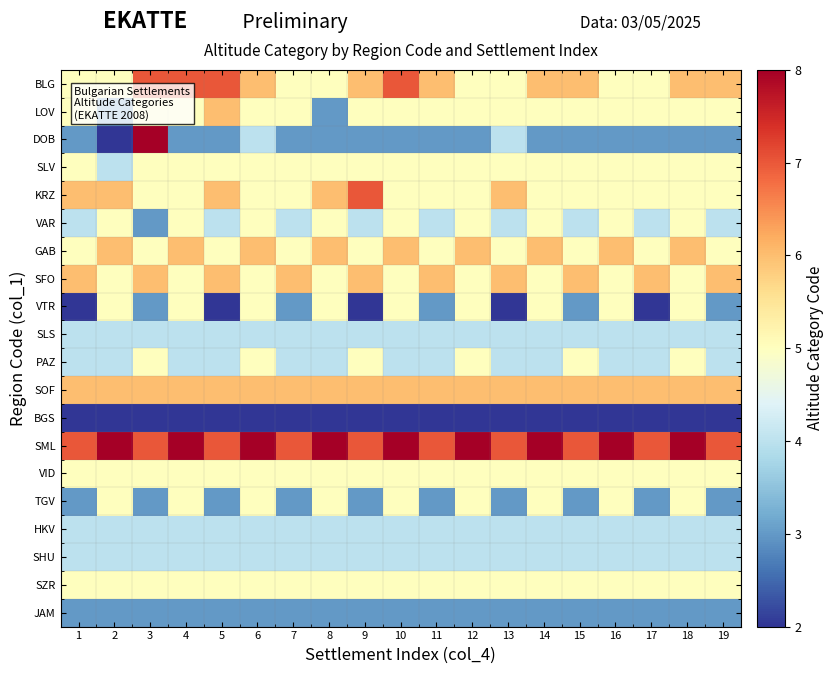

What is the difference between the highest and lowest values at 1?

5